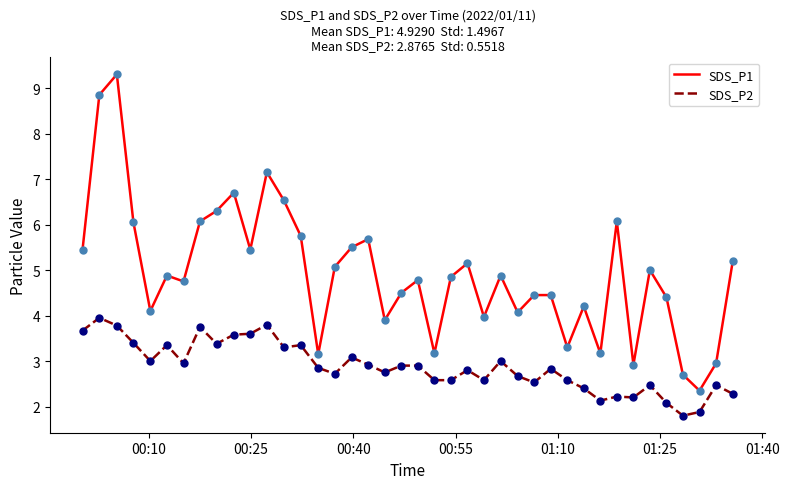

List the series in order of their peak value, highest first.

SDS_P1, SDS_P2